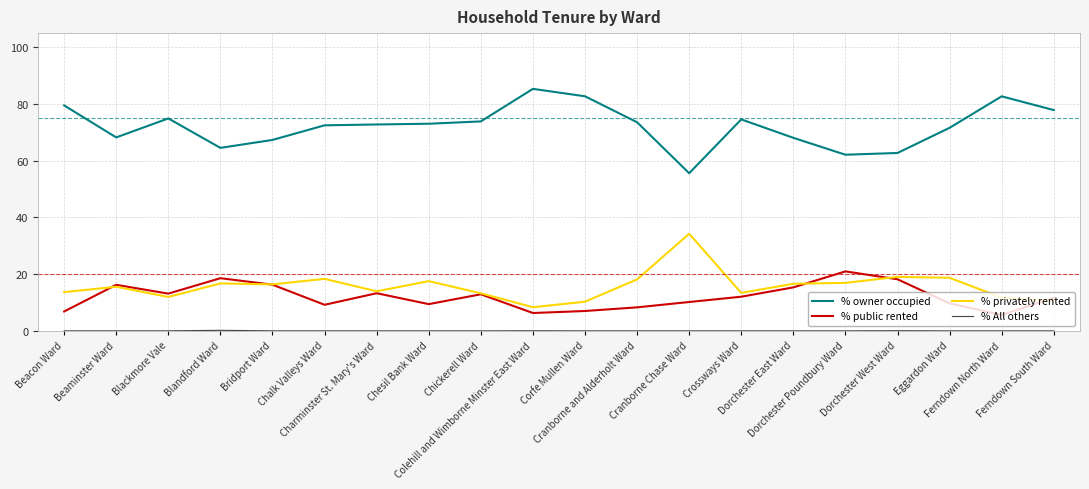

What is the difference between the highest and lowest values at Ferndown North Ward?

82.7